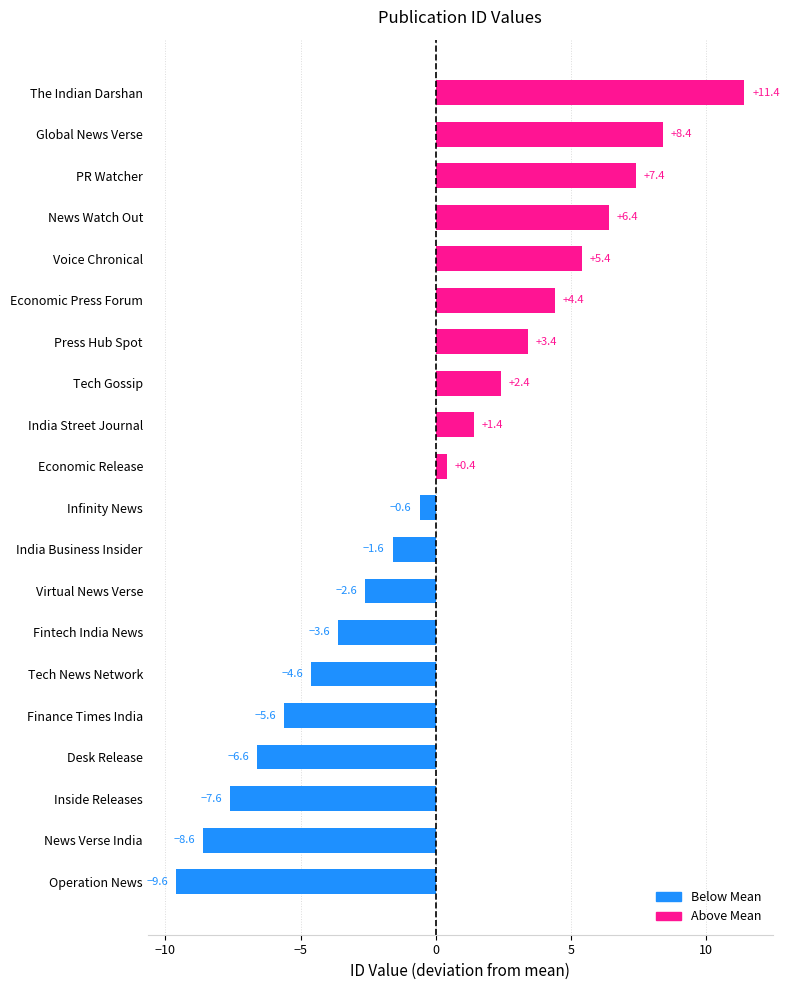

List the labels in order of value, largest first.

The Indian Darshan, Global News Verse, PR Watcher, News Watch Out, Voice Chronical, Economic Press Forum, Press Hub Spot, Tech Gossip, India Street Journal, Economic Release, Infinity News, India Business Insider, Virtual News Verse, Fintech India News, Tech News Network, Finance Times India, Desk Release, Inside Releases, News Verse India, Operation News